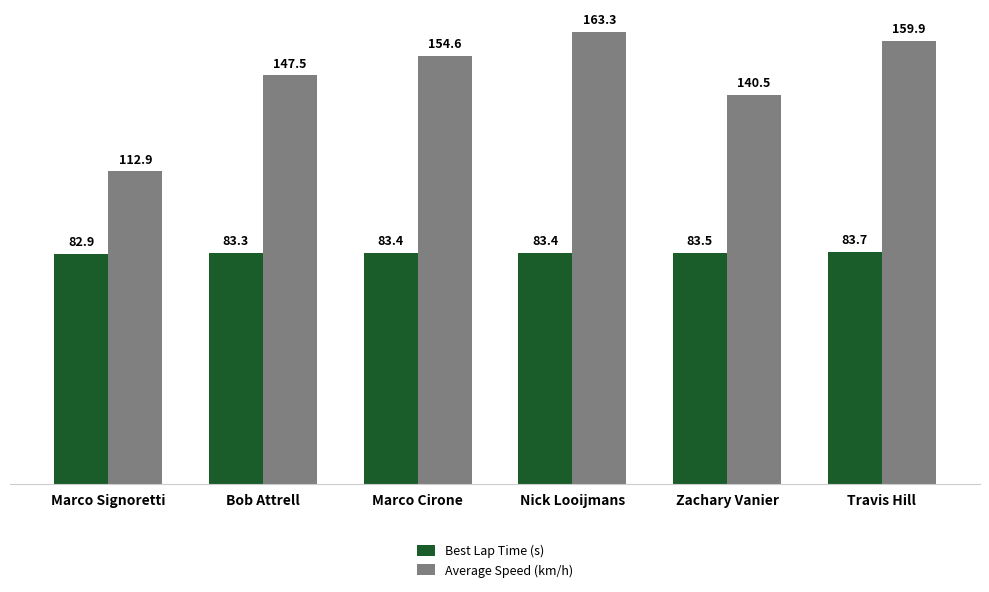

How many data points does each series have?

6